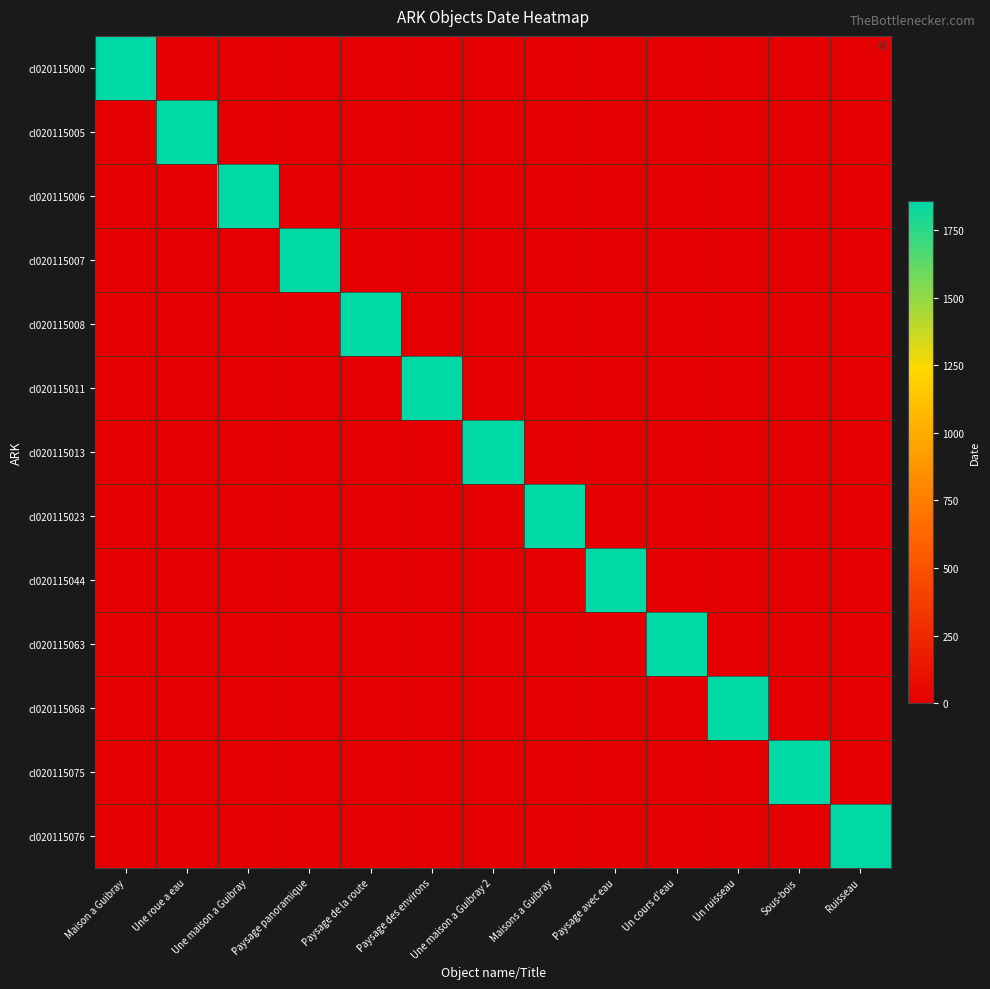

Which series has the largest range (max minus min)?

cl020115000